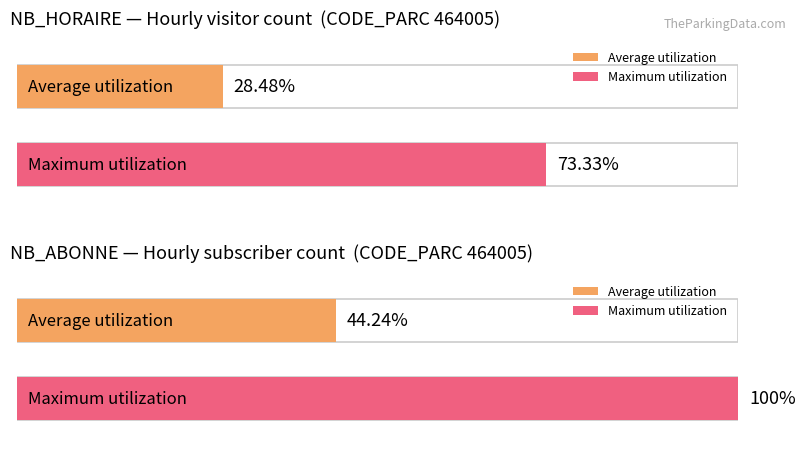

Which series has the widest spread of values?

NB_ABONNE